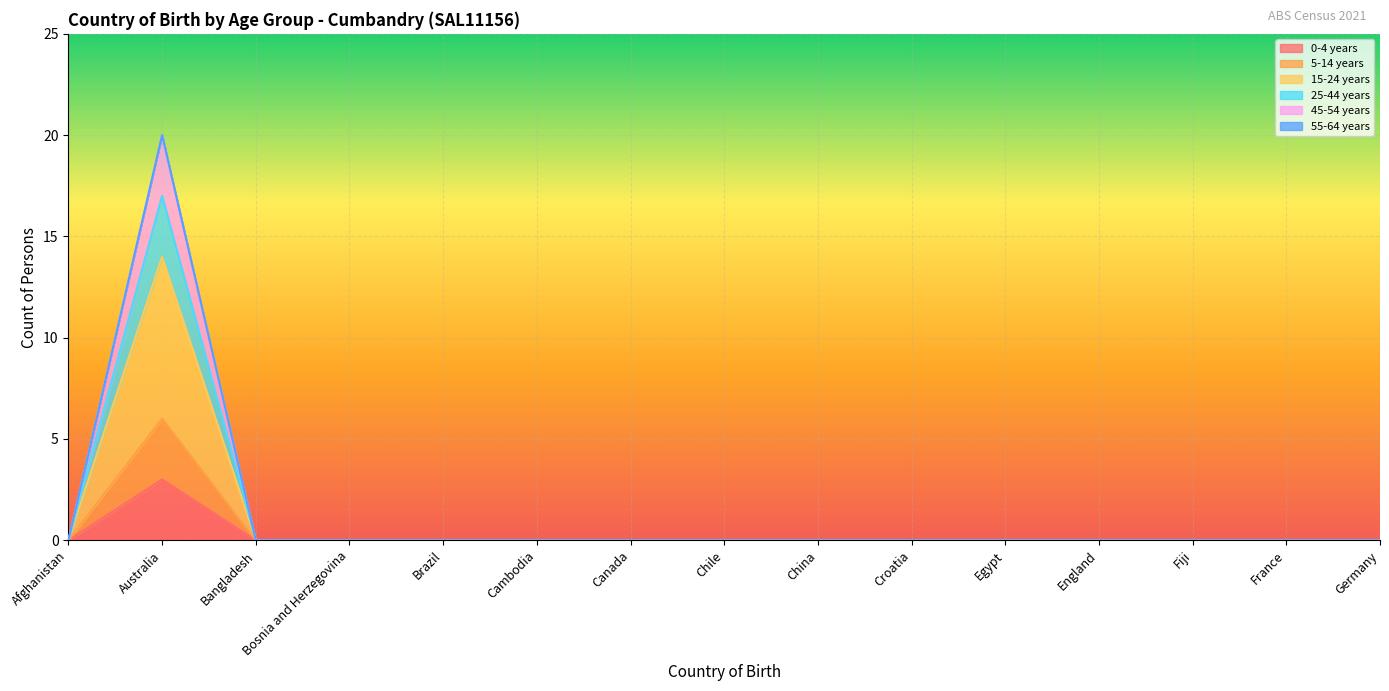

What is the greatest value displayed?

20